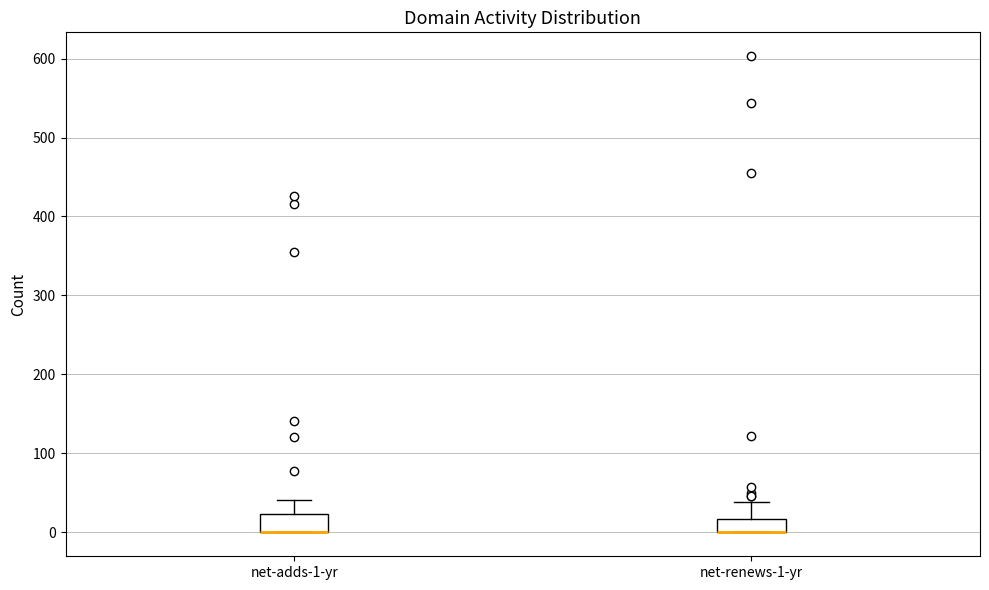

Reading left to right, transcribe this box plot: for each box, give where its median line is, the range the box spans, and where its two whiskers end, as read against the y-axis. The values are not printed on the chart, so give them approximately, as read against the axis.

net-adds-1-yr: median 0 (drawn on the box's lower edge), box 0 to 20, whiskers 0 to 40
net-renews-1-yr: median 0 (drawn on the box's lower edge), box 0 to 20, whiskers 0 to 40